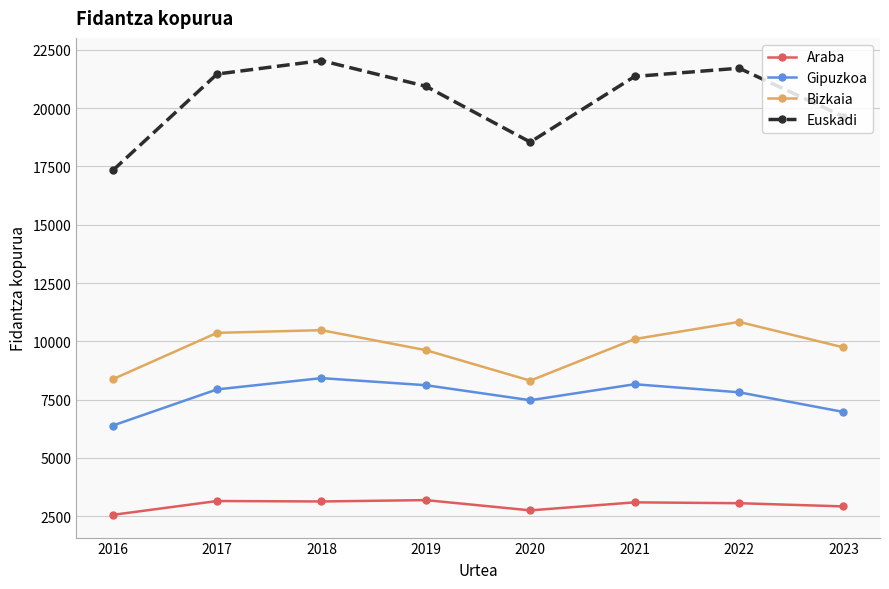

Between 2016 and 2019, which series saw the biggest shift?

Euskadi